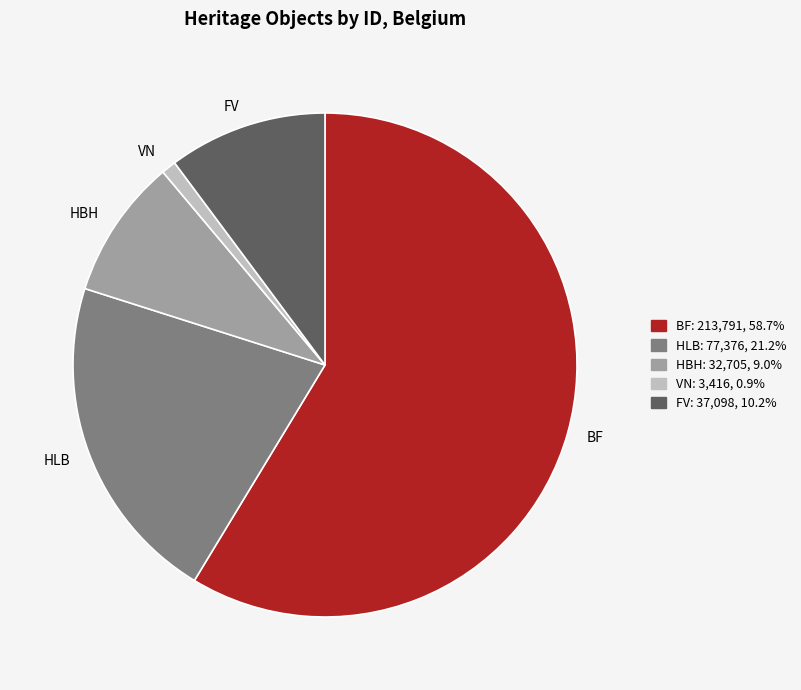

Which has a higher value, VN or FV?

FV